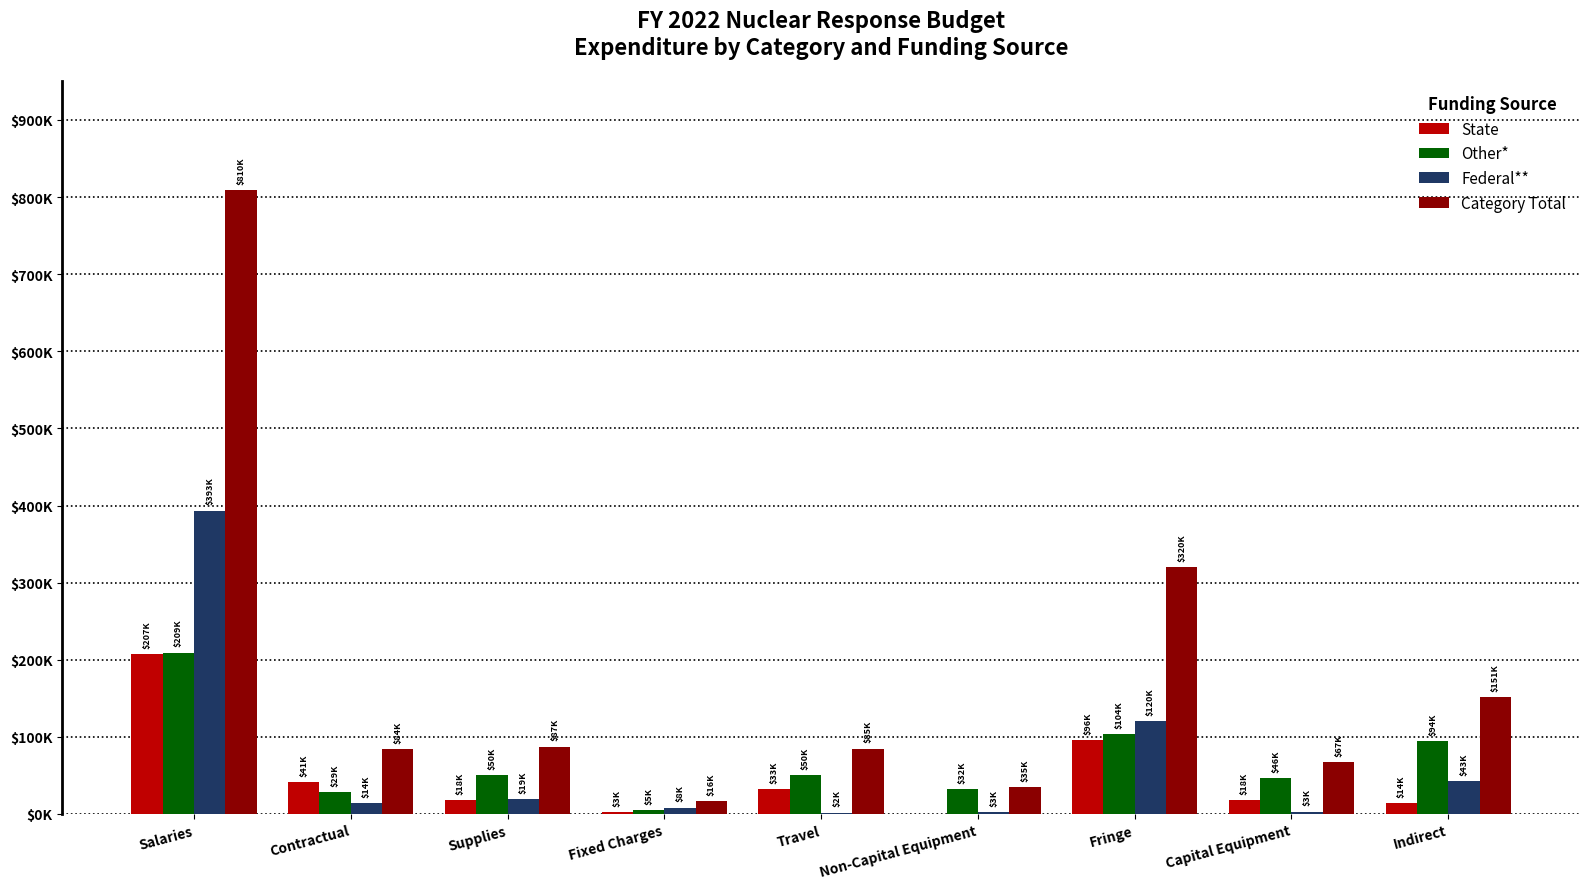

Are the bars grouped side by side (vs. stacked)?

Yes